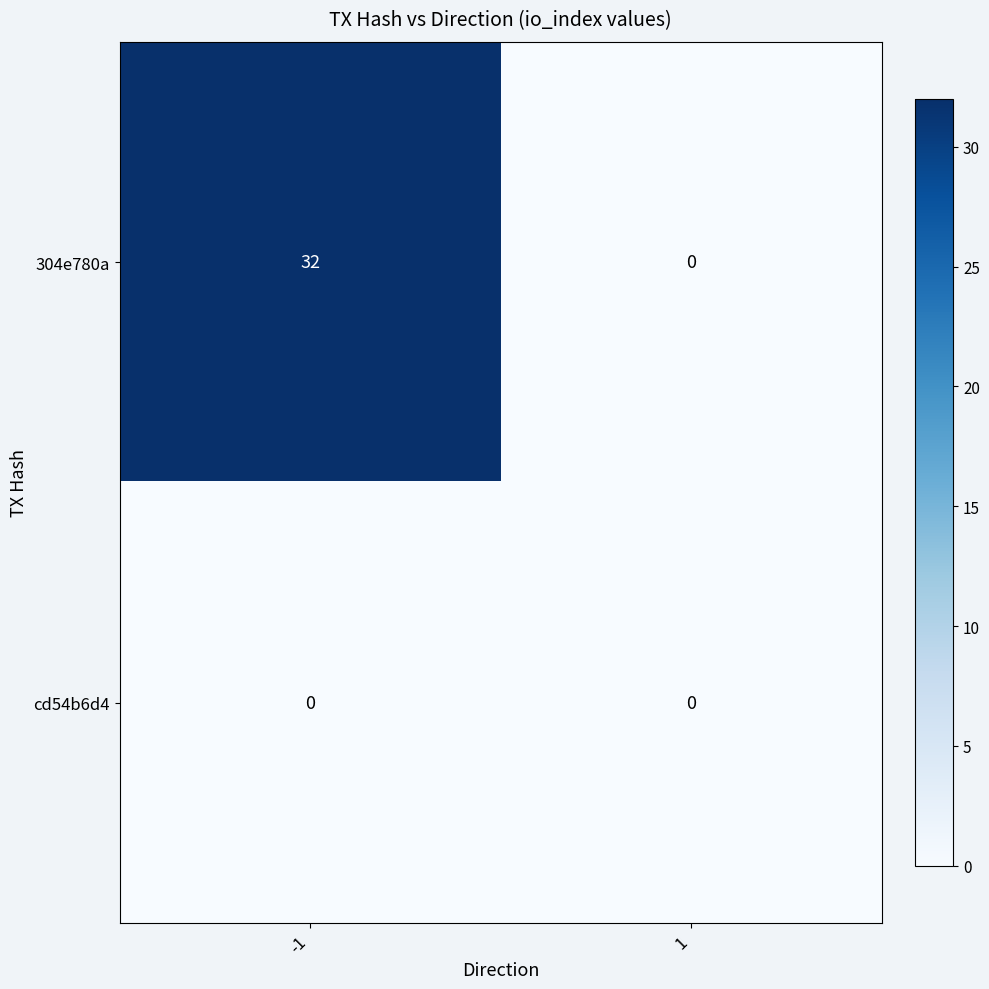

What value does the 304e780a series have at -1, to the nearest 5?

30